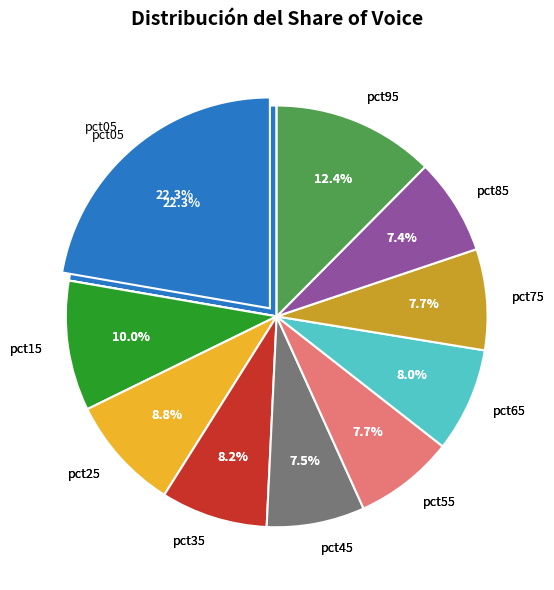

How many slices are in this pie chart?

10